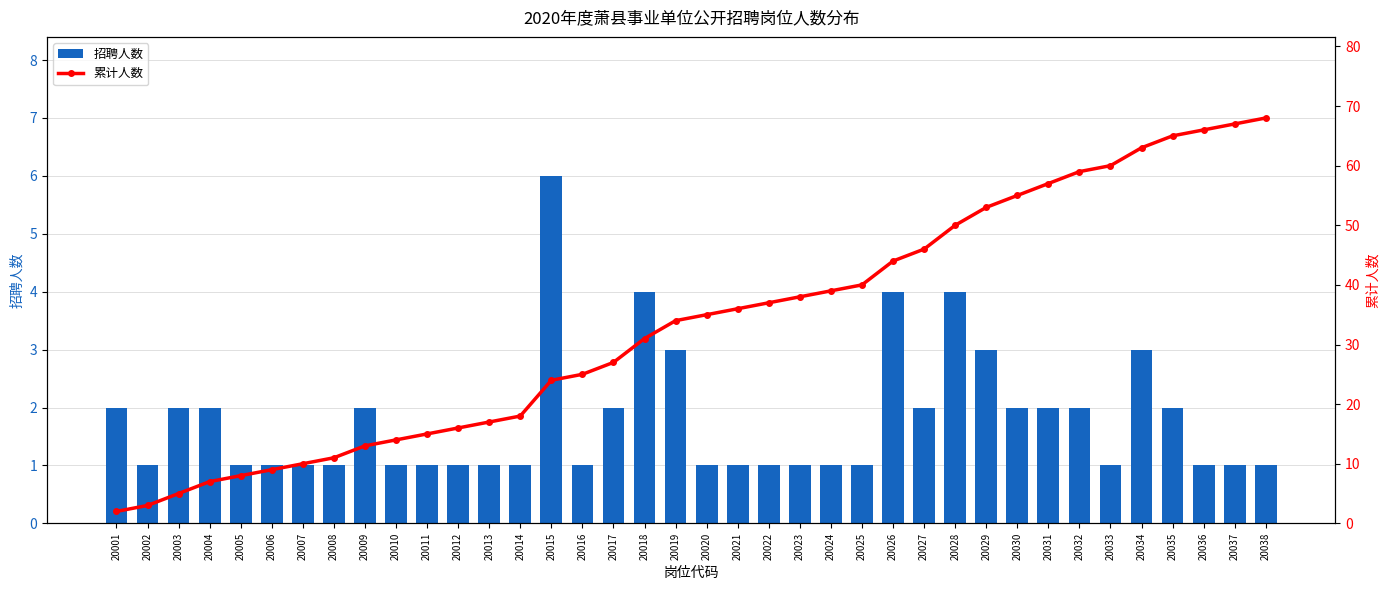

What is the difference between the maximum and second lowest values in the 累计人数 series?

65